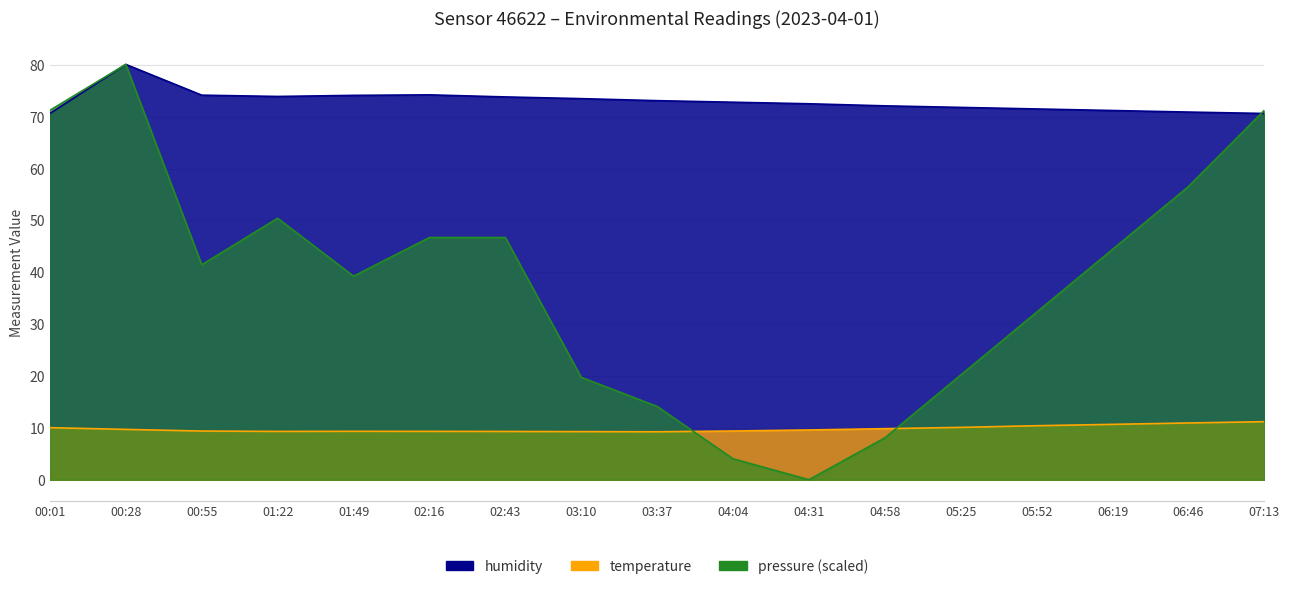

True or false: pressure_norm has more than 0 interior local peaks.

True